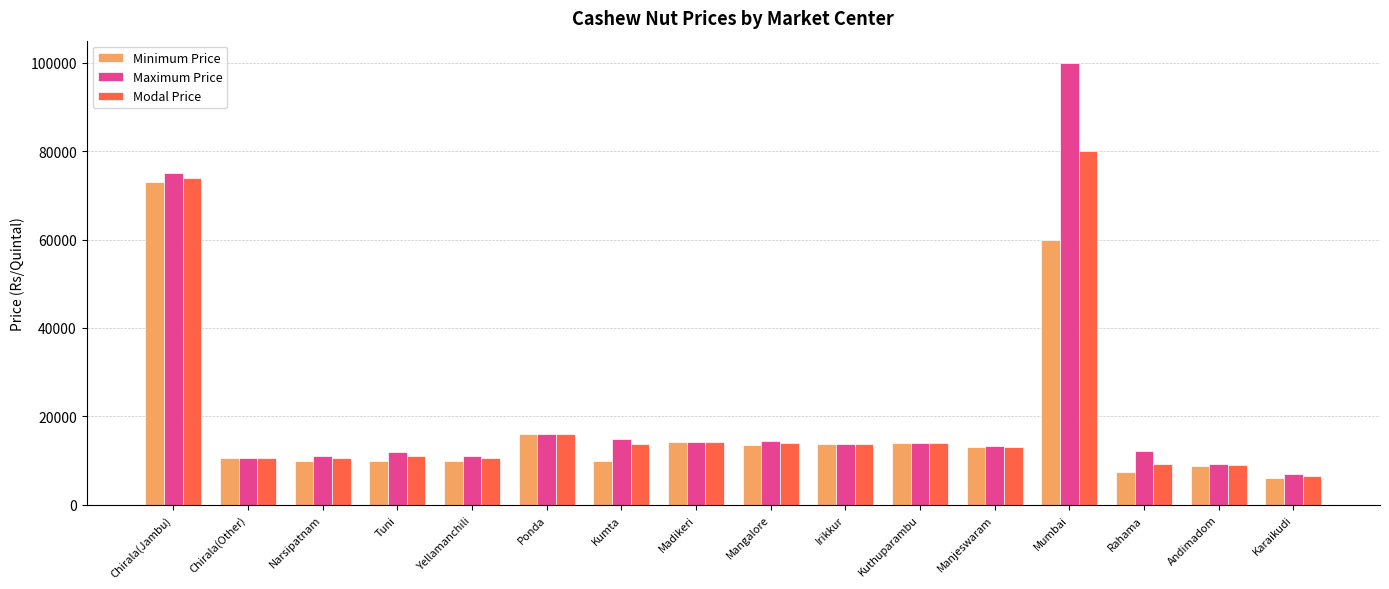

List the series in order of their peak value, lowest first.

Minimum Price, Modal Price, Maximum Price